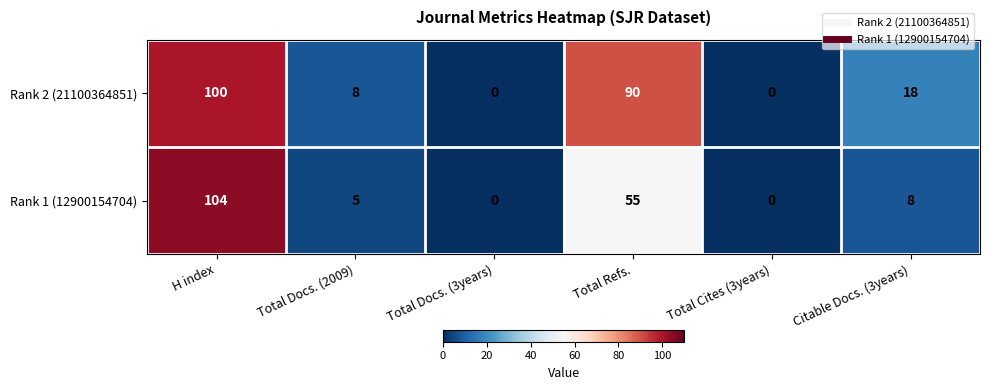

Which series has the largest total across all categories?

Rank 2 (21100364851)